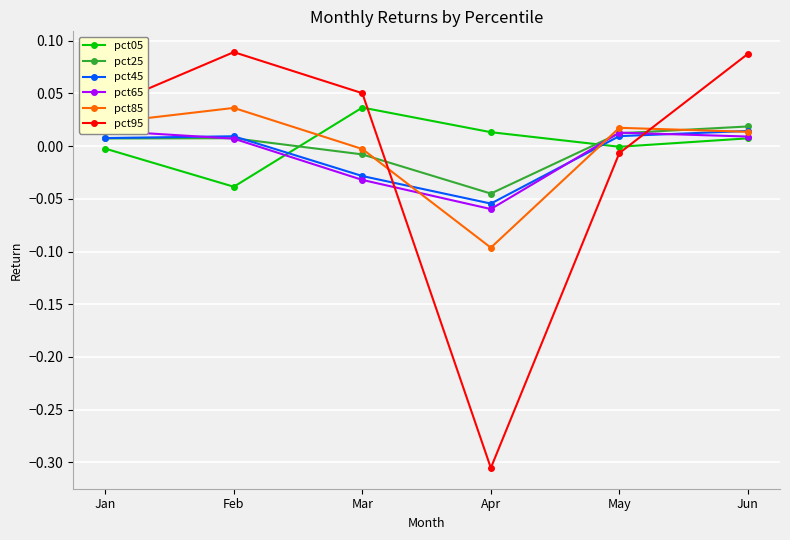

How many series are shown in this chart?

6